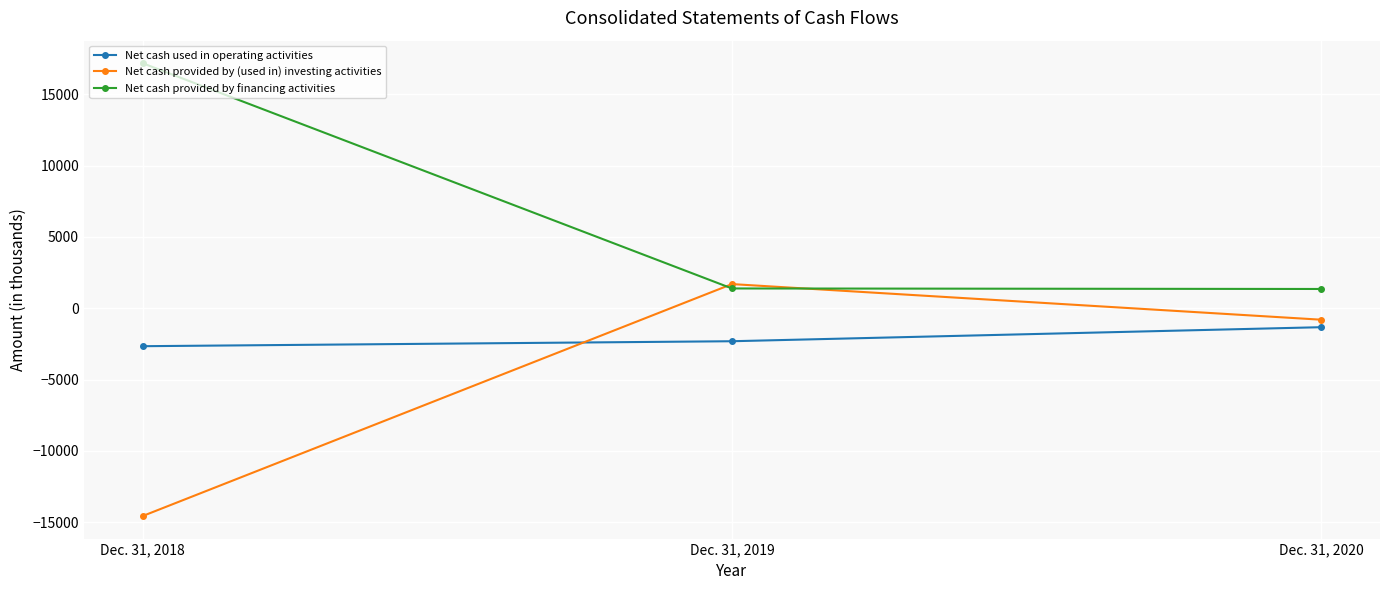

Which series has the largest total across all categories?

Net cash provided by financing activities